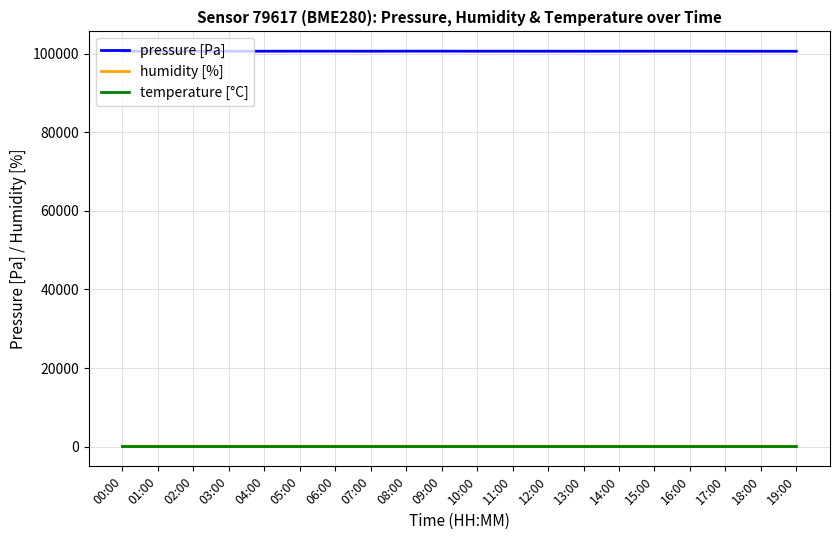

What are all the series names shown in the legend?

pressure [Pa], humidity [%], temperature [°C]